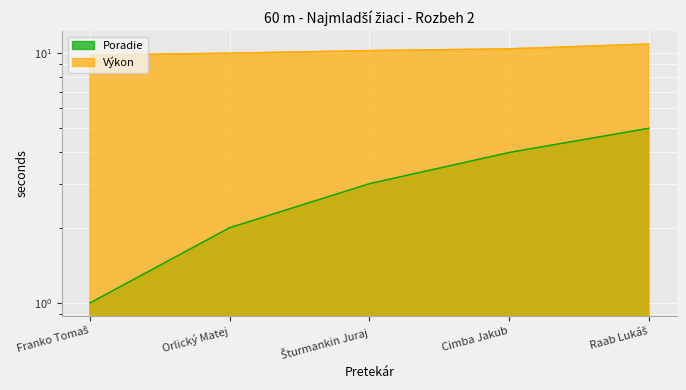

What is the total value across all series at Franko Tomaš?

10.8